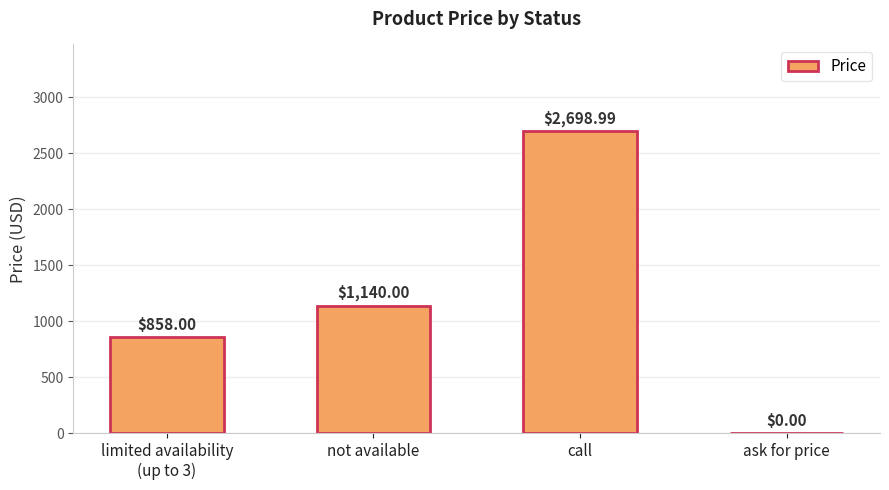

Approximately how many times larger is the value at call compared to not available?

2.4